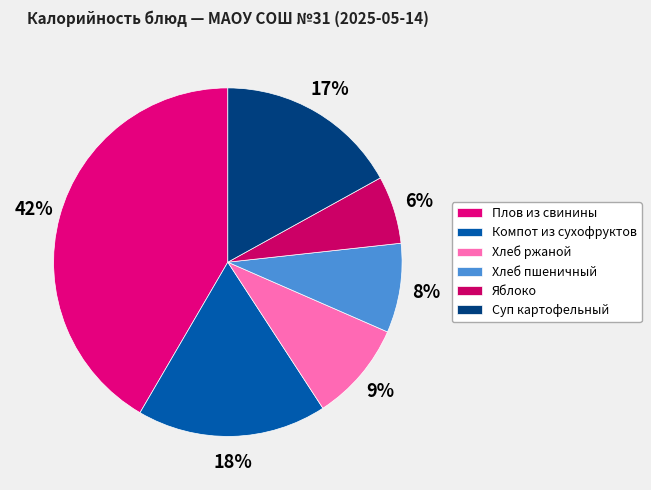

How many segments does this pie chart have?

6